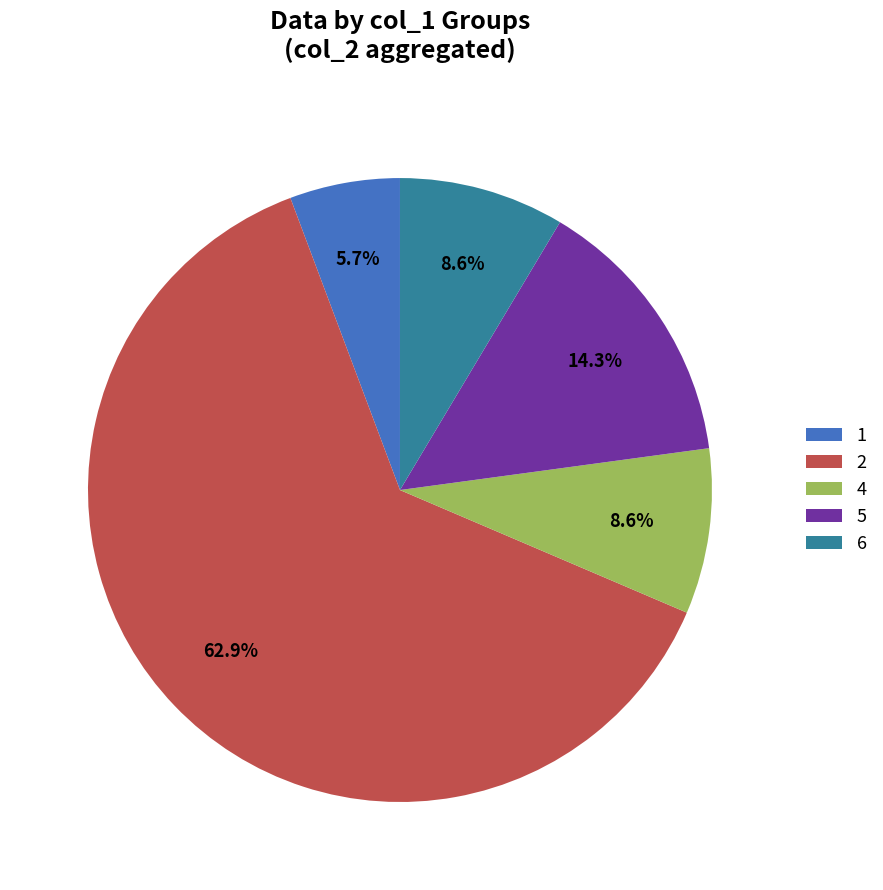

Between 6 and 5, which is larger?

5